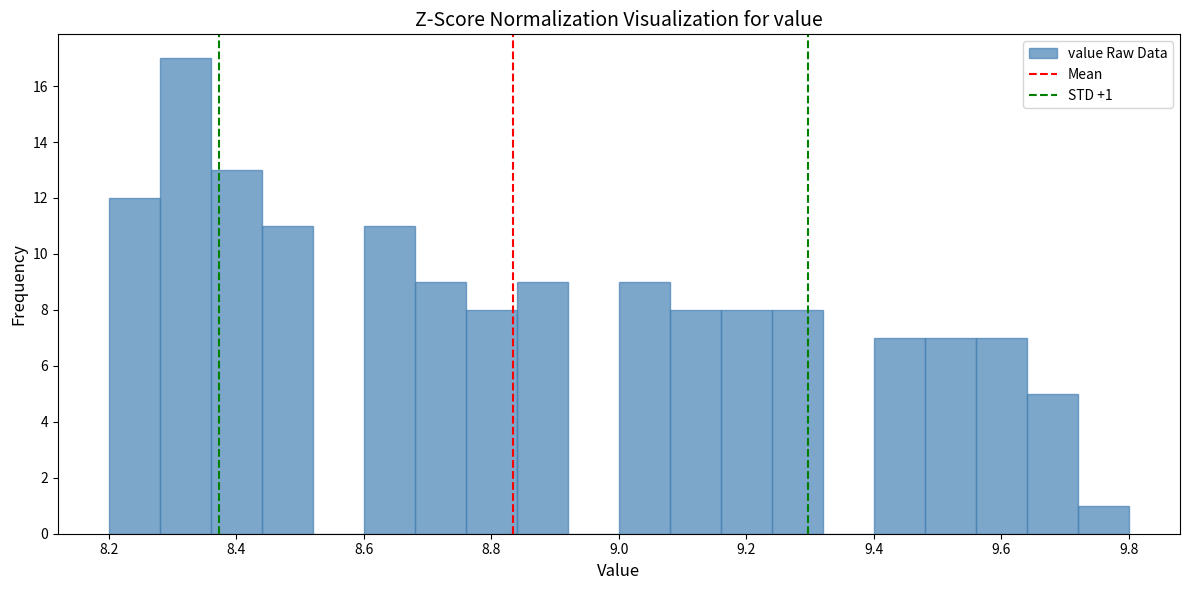

Which range on the x-axis has the tallest bar?

8.28 to 8.36